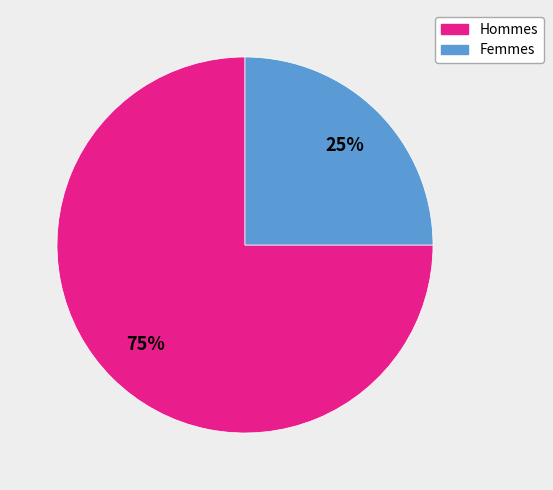

Does any single category account for the majority?

Yes